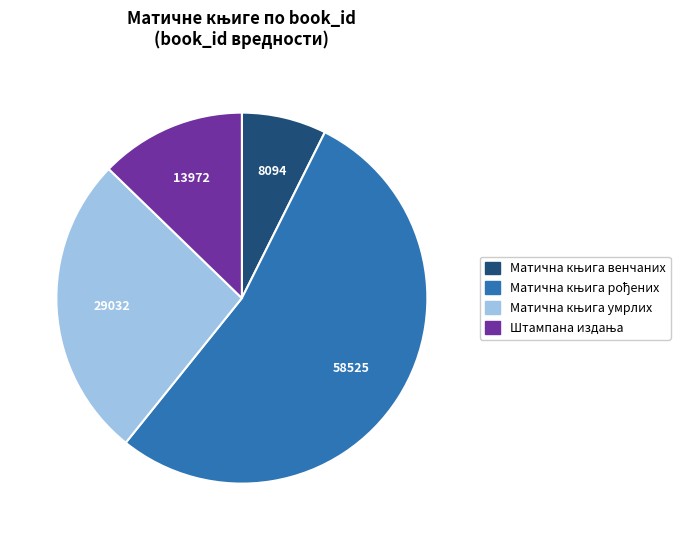

Is there any slice that represents more than half of the pie?

Yes